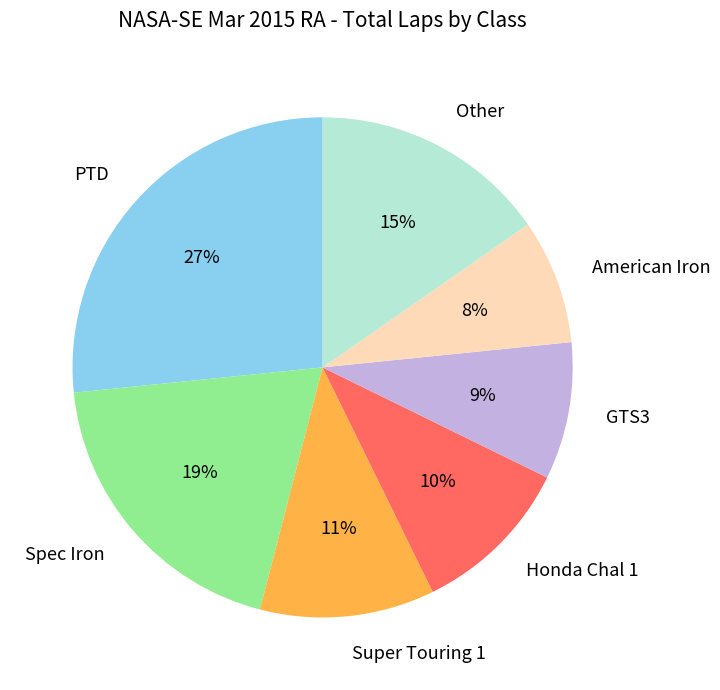

To the nearest percent, what percentage of the pie is Spec Iron?

19%